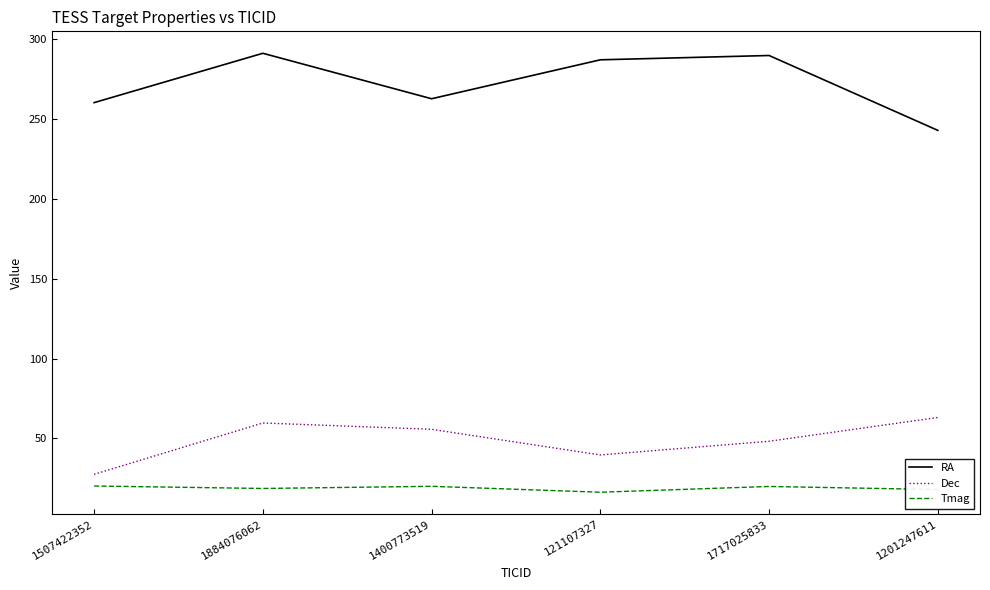

True or false: RA and Tmag intersect in this chart.

False